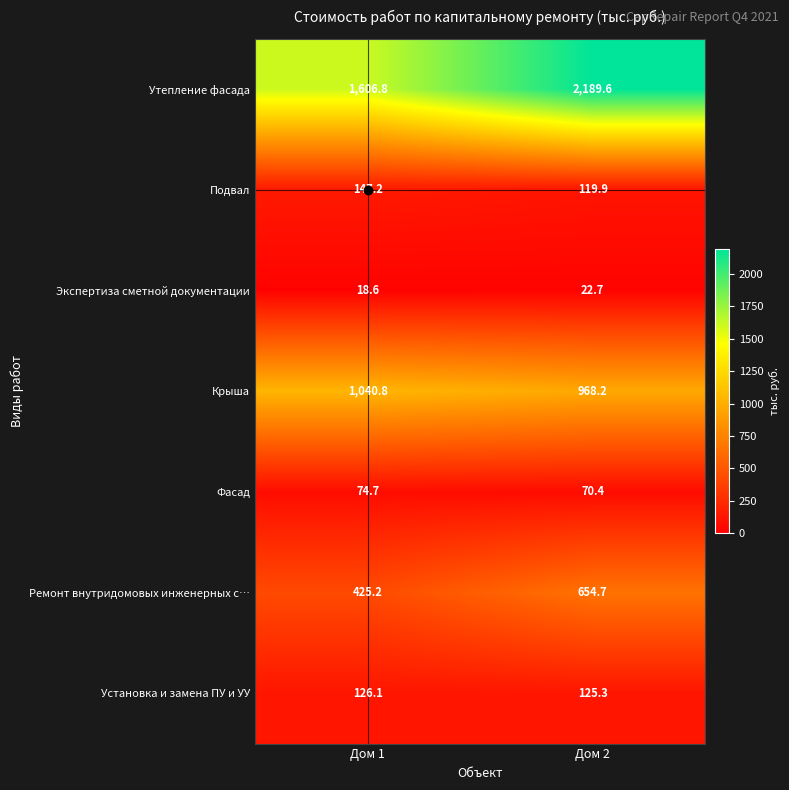

Rank the categories by Крыша value from lowest to highest.

Дом 2, Дом 1